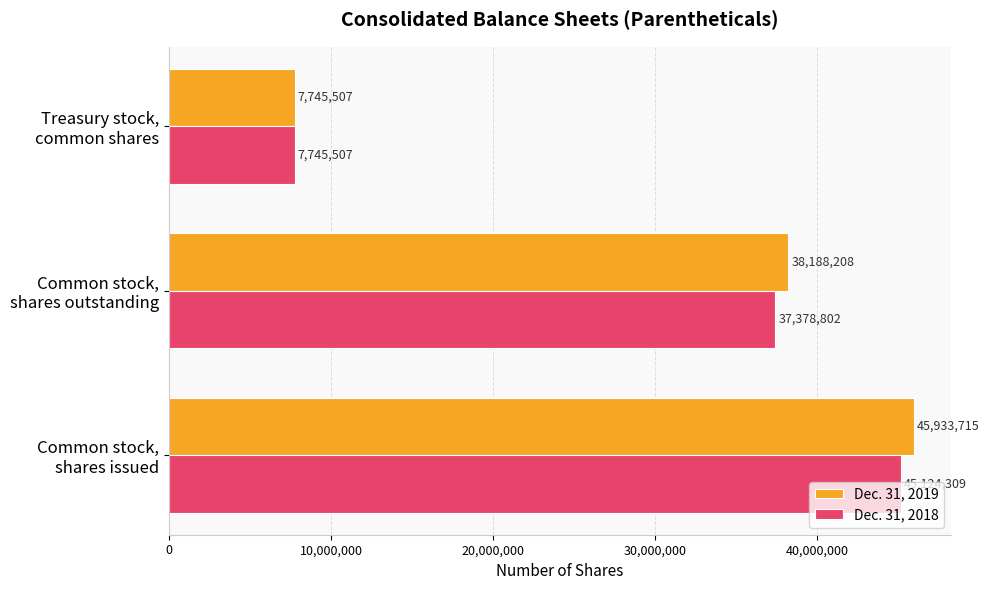

Which series has the largest range (max minus min)?

Dec. 31, 2019